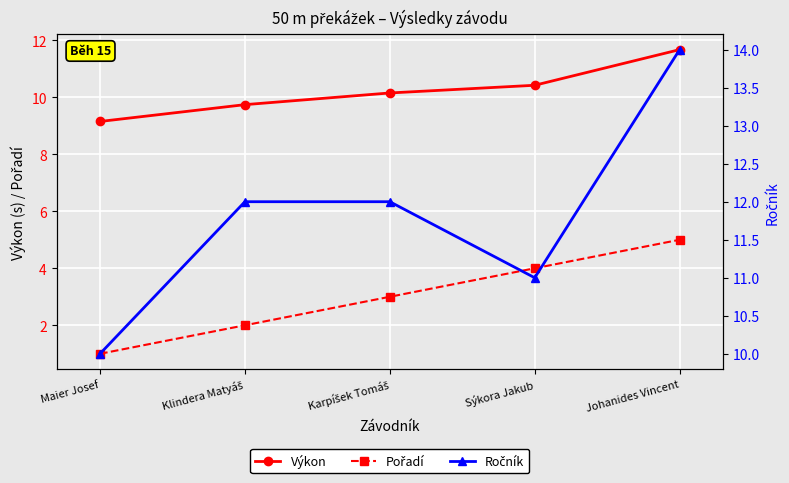

Rank the series by their maximum value, from lowest to highest.

Pořadí, Výkon, Ročník